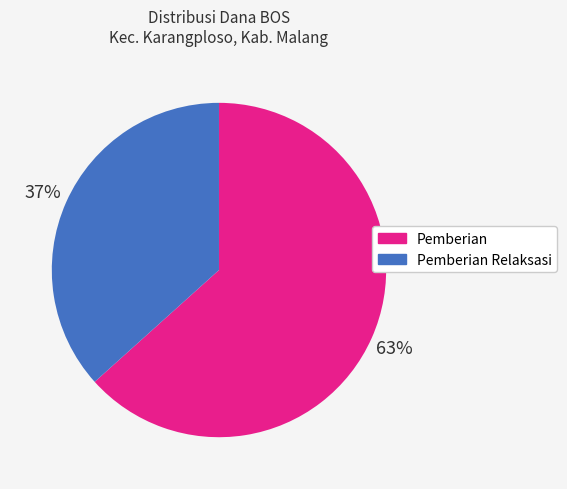

What is the ratio of the value at Pemberian to the value at Pemberian Relaksasi?

1.7